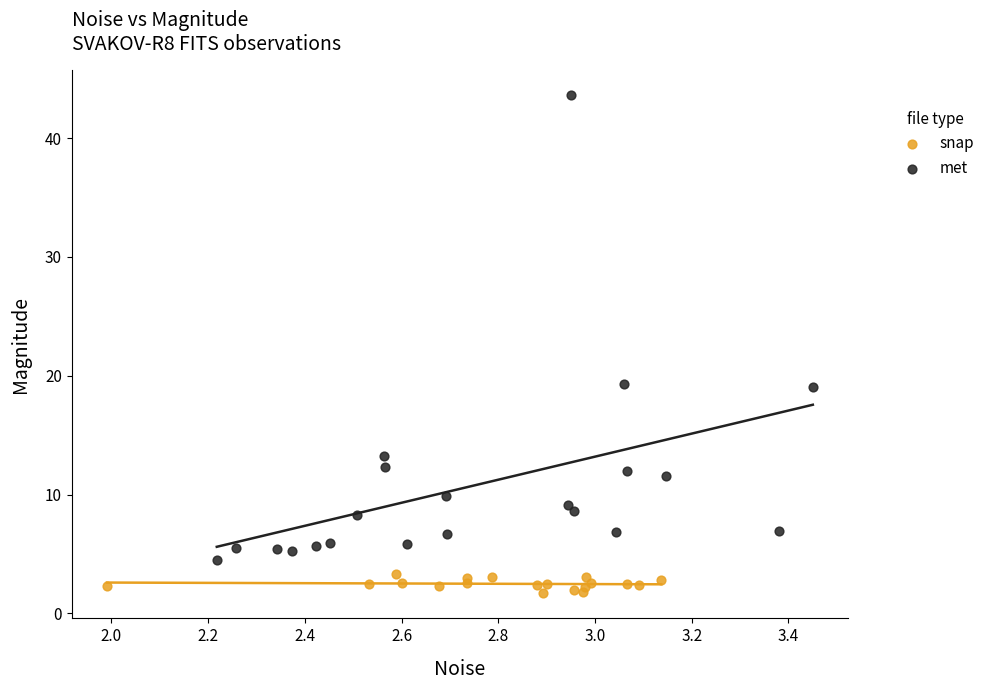

Which series reaches the minimum Y coordinate?

snap